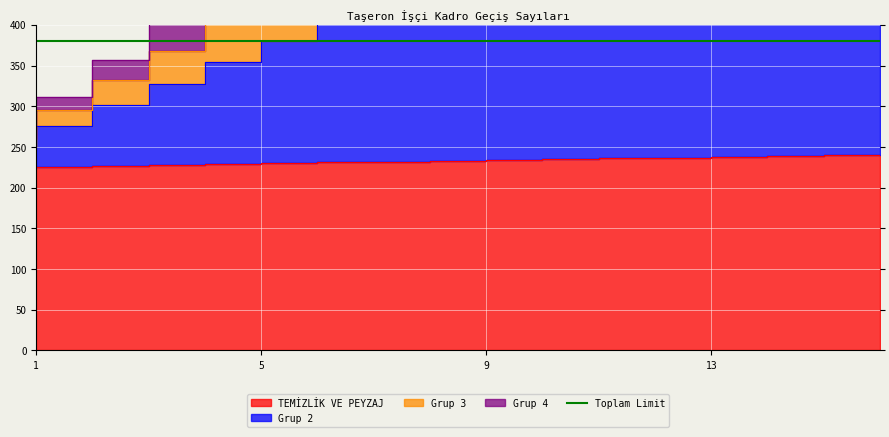

How many lines are shown in the chart?

4